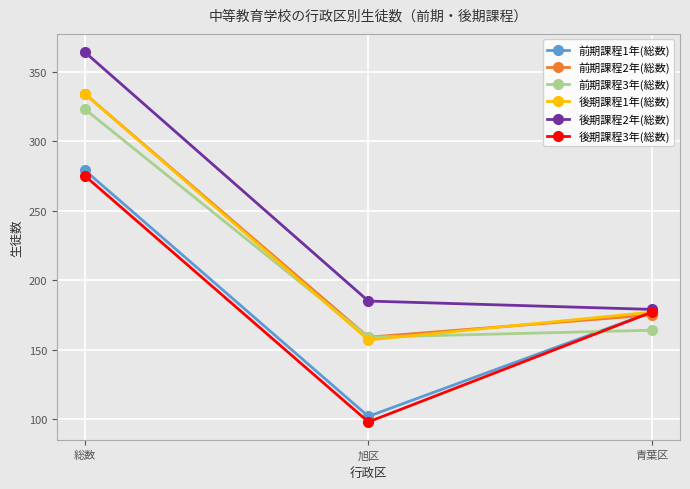

What position from the right is 旭区?

2